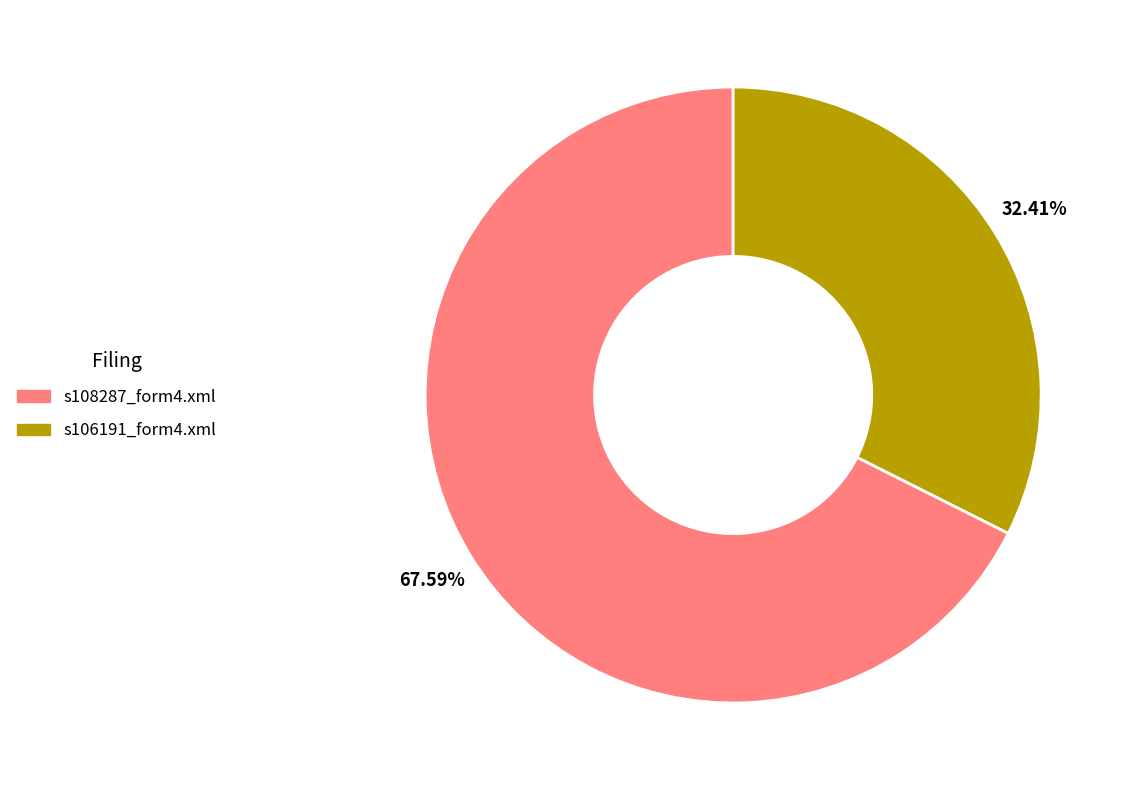

Rank the categories by value from lowest to highest.

s106191_form4.xml, s108287_form4.xml